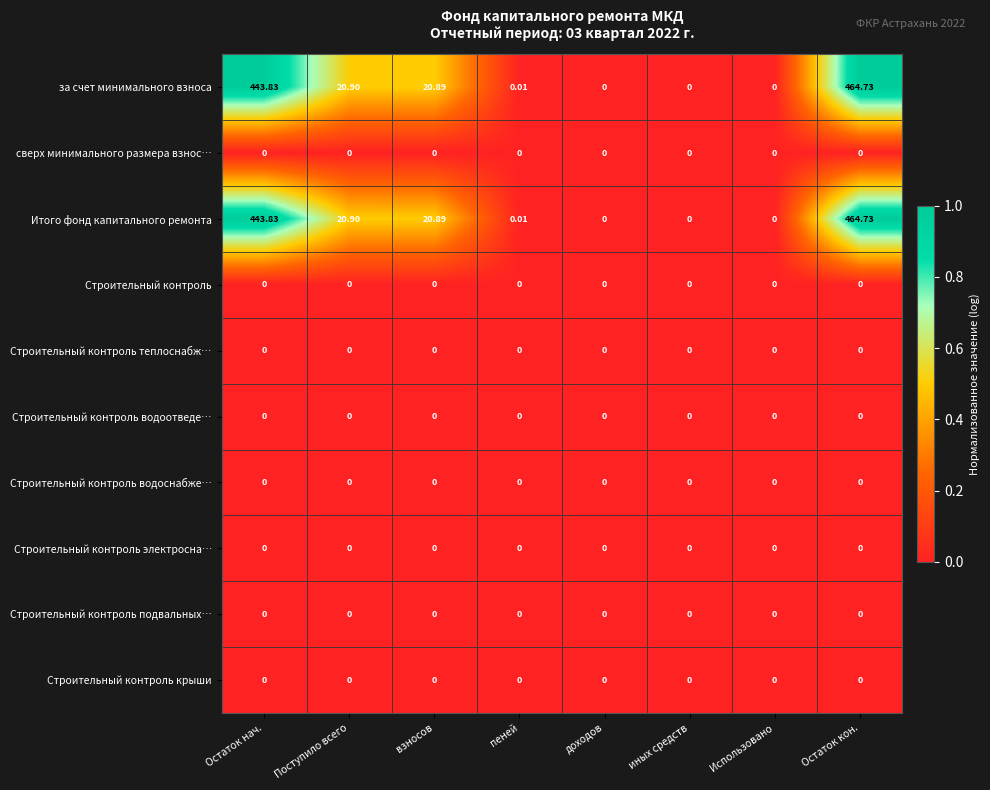

Where does the Итого фонд капитального ремонта series first go above 20?

Остаток нач.